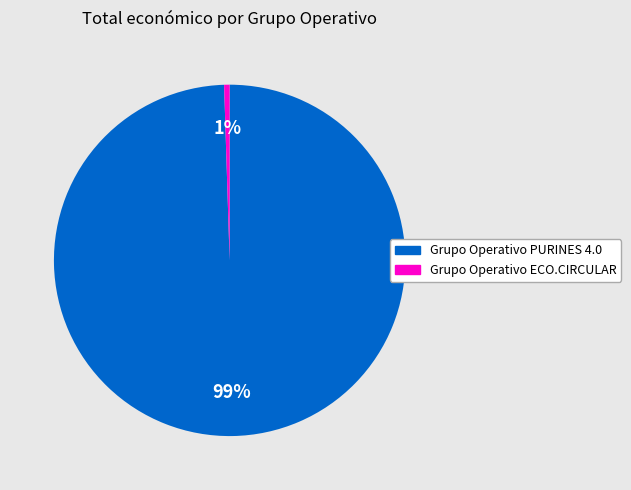

Which has a higher value, Grupo Operativo PURINES 4.0 or Grupo Operativo ECO.CIRCULAR?

Grupo Operativo PURINES 4.0